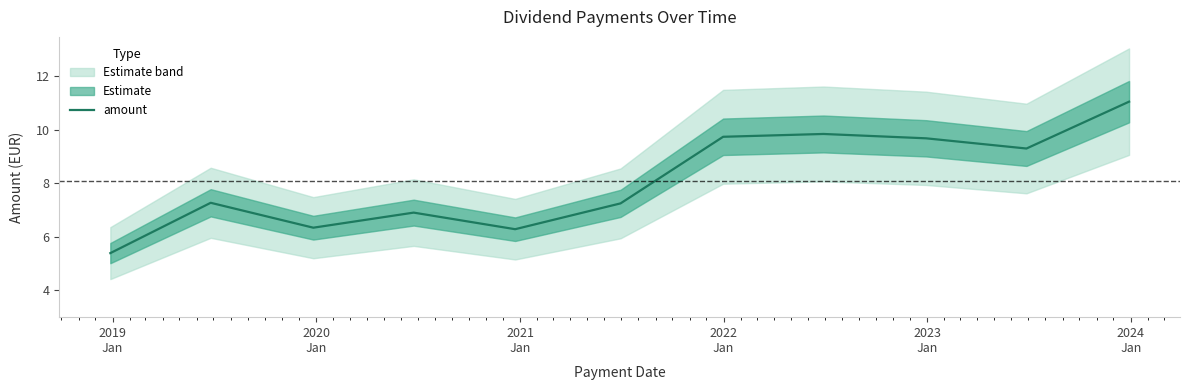

True or false: there are more than 1 points higher than both neighbors.

True